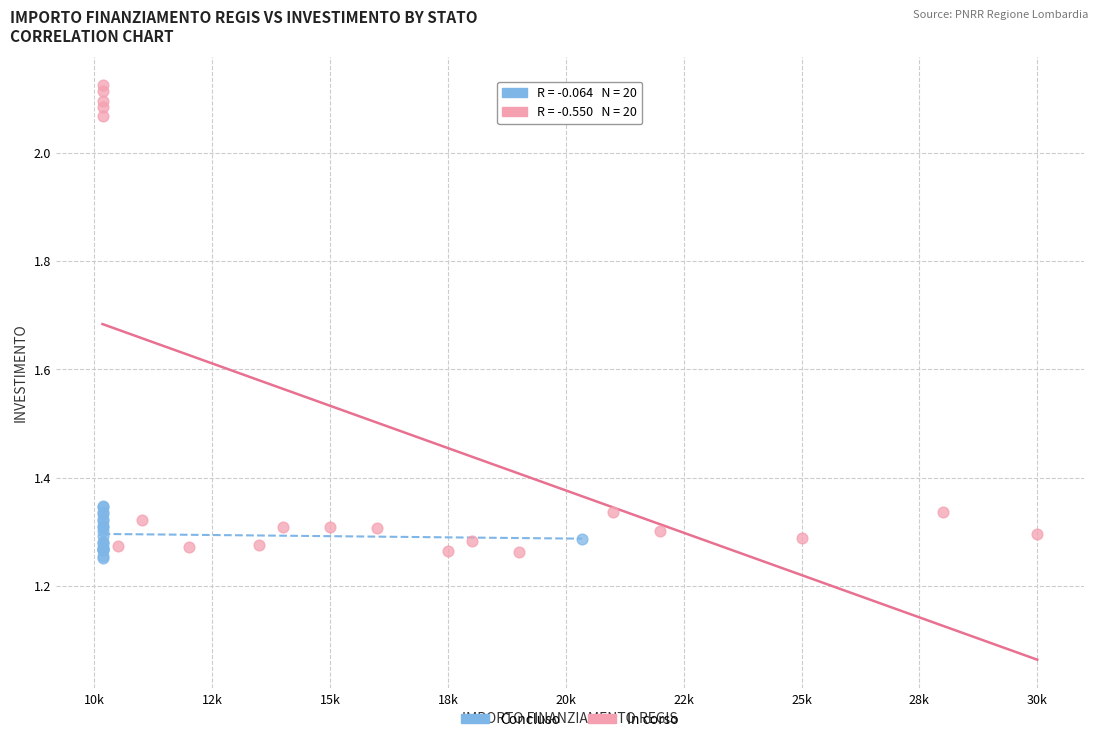

Which series has the largest Y range (max minus min)?

In corso